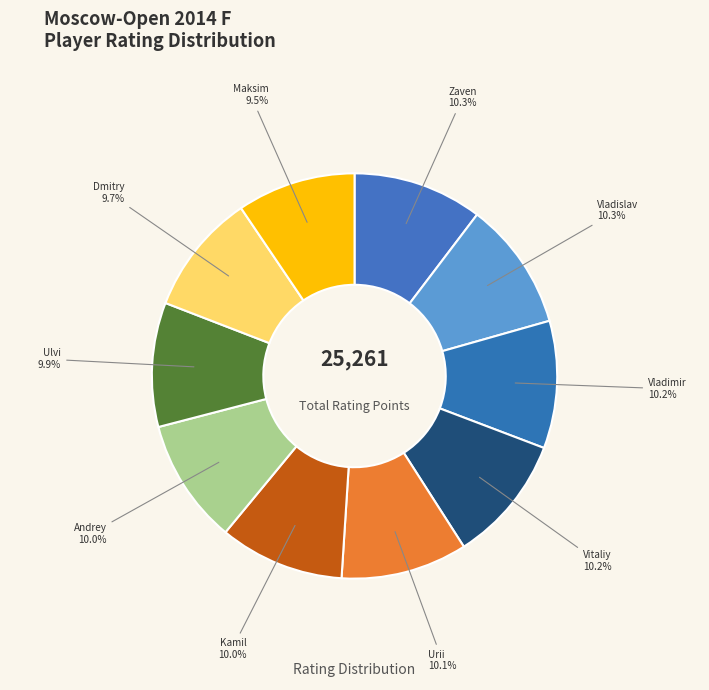

How many segments does this pie chart have?

10